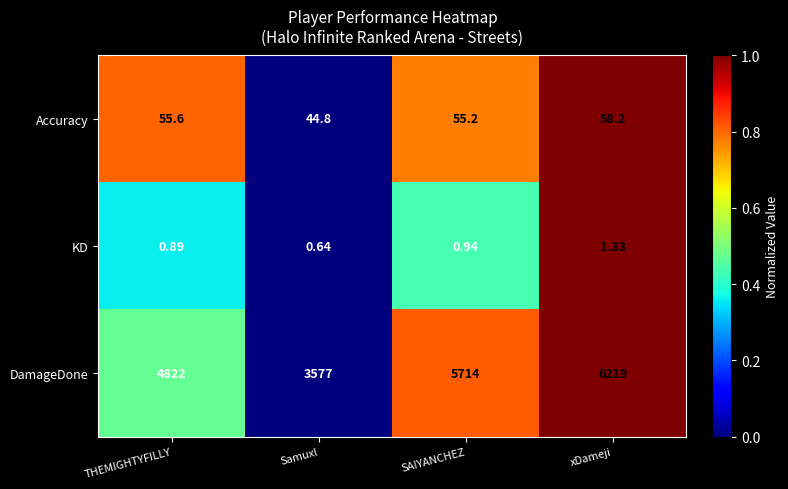

At how many categories does at least one series exceed 0?

4